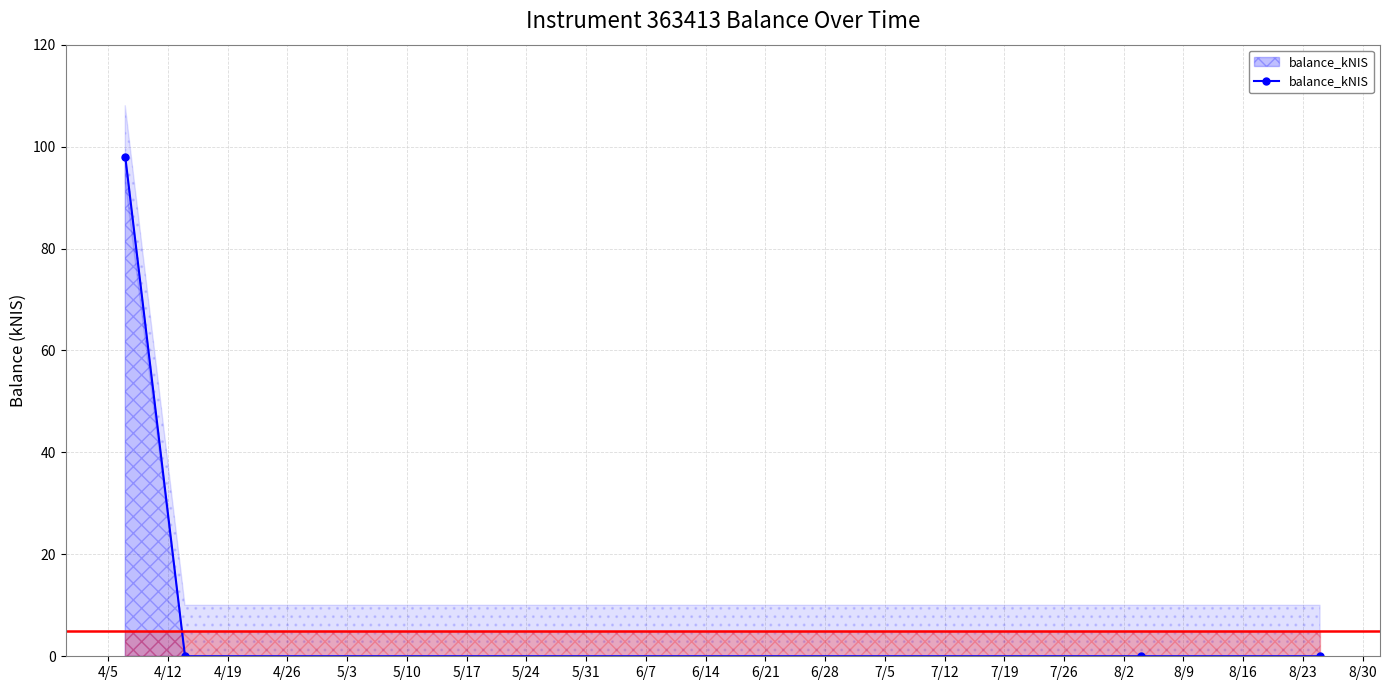

Count the number of data series in this chart.

1